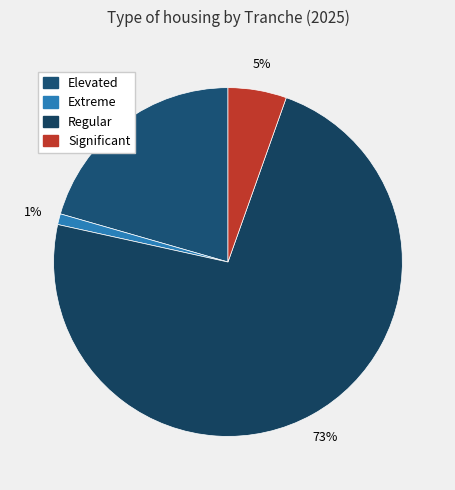

The Extreme slice represents 1% of the pie. True or false?

True